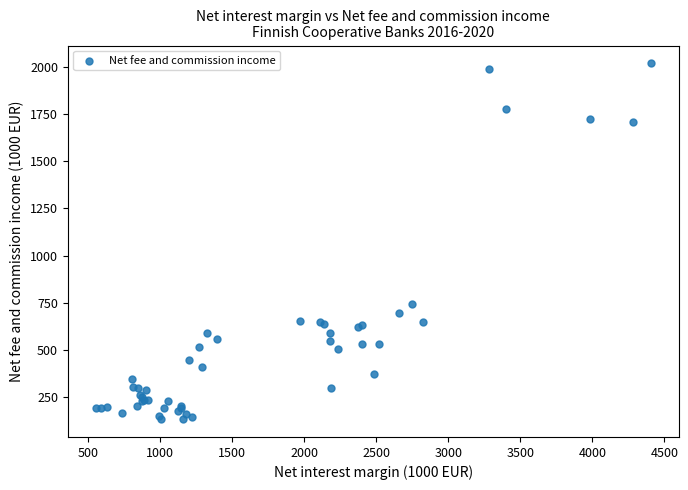

What Y value in the scatter plot is closest to 1075?

742.0